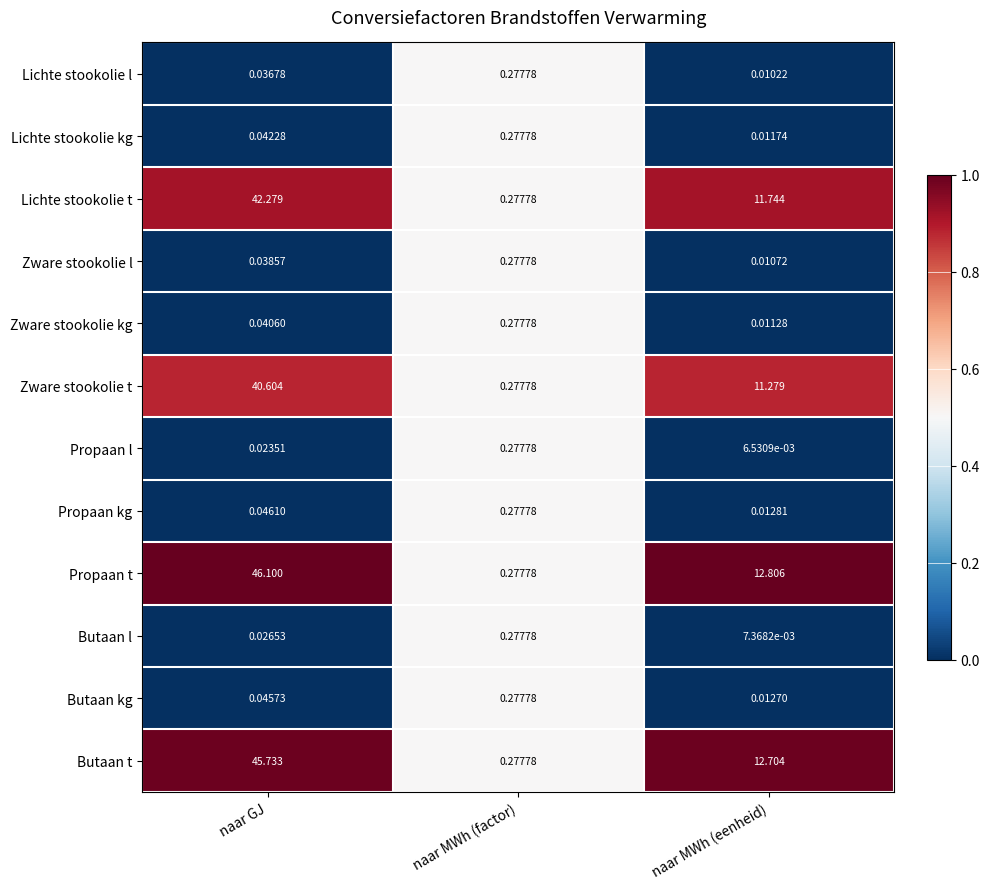

Between naar GJ and naar MWh (eenheid), which series saw the biggest shift?

Propaan t